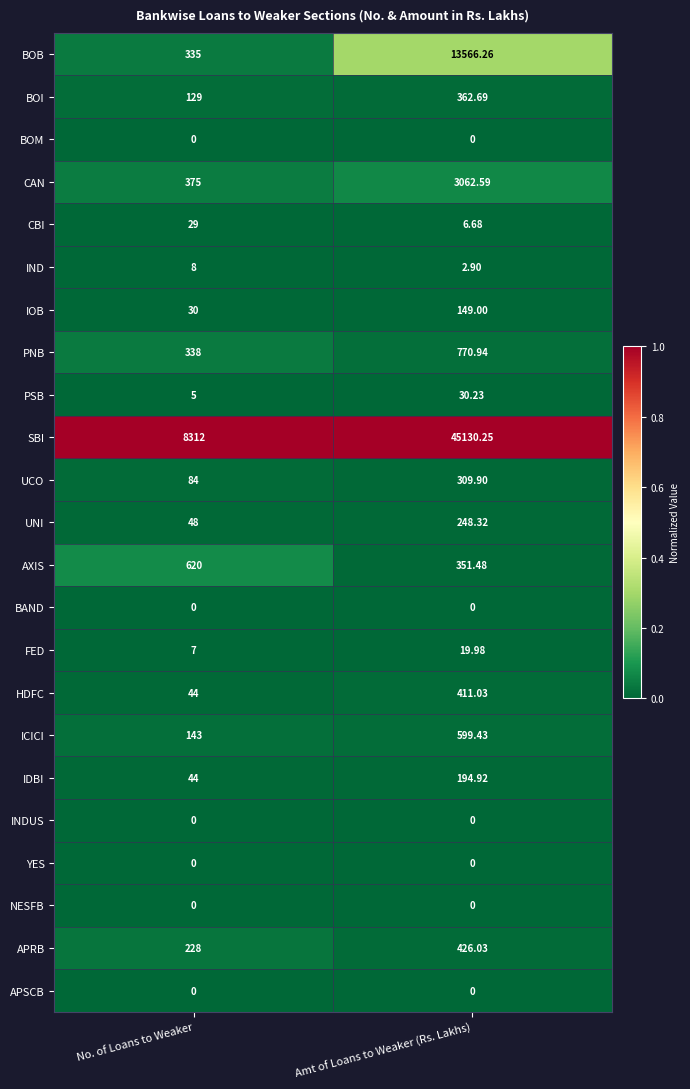

Between No. of Loans to Weaker and Amt of Loans to Weaker (Rs. Lakhs), which series saw the biggest shift?

SBI